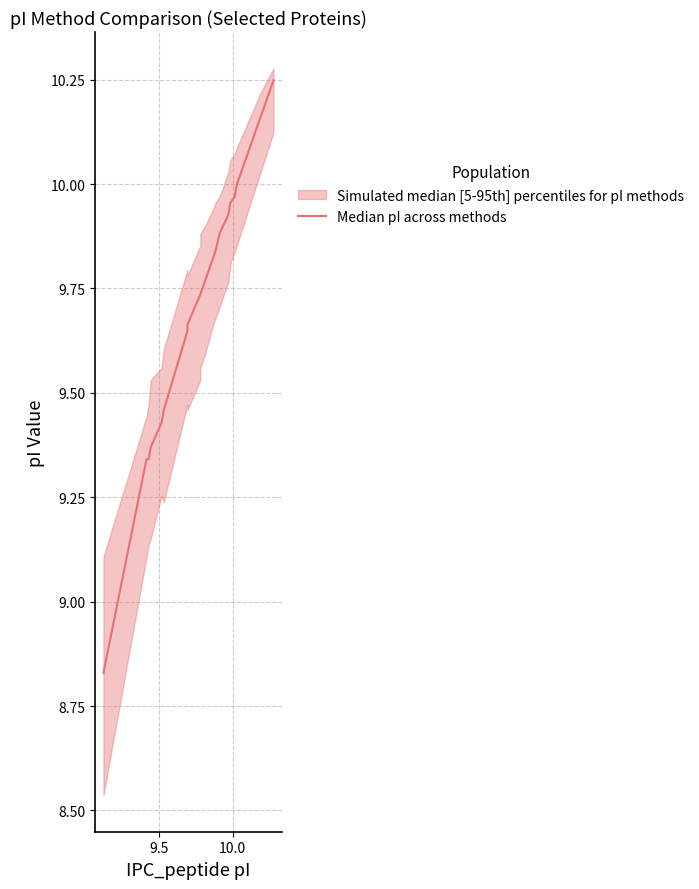

What is the greatest value displayed?

10.2